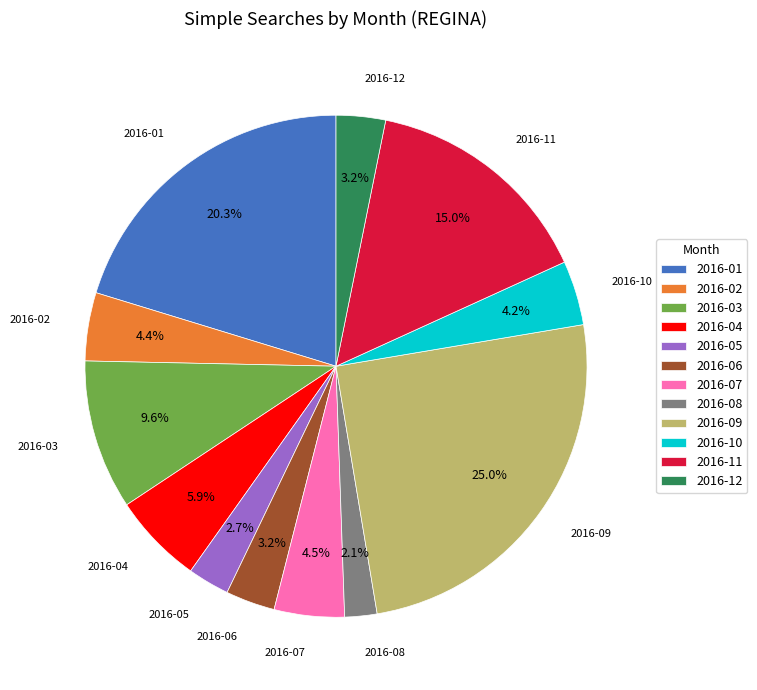

Does 2016-03 account for over 50% of the chart?

No